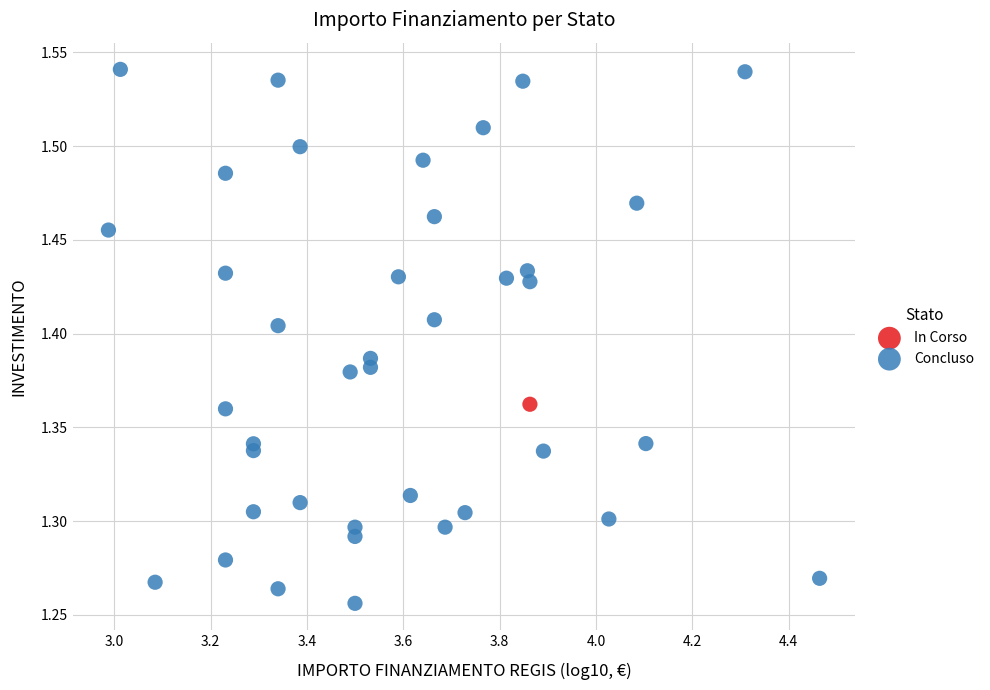

What are all the series names shown in the legend?

In Corso, Concluso